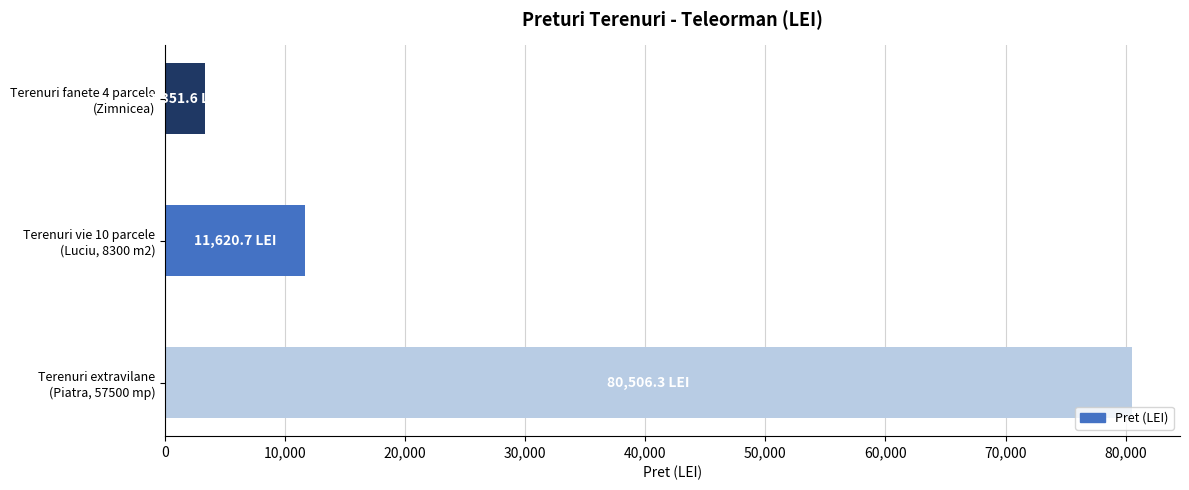

What is the average value?

31826.2